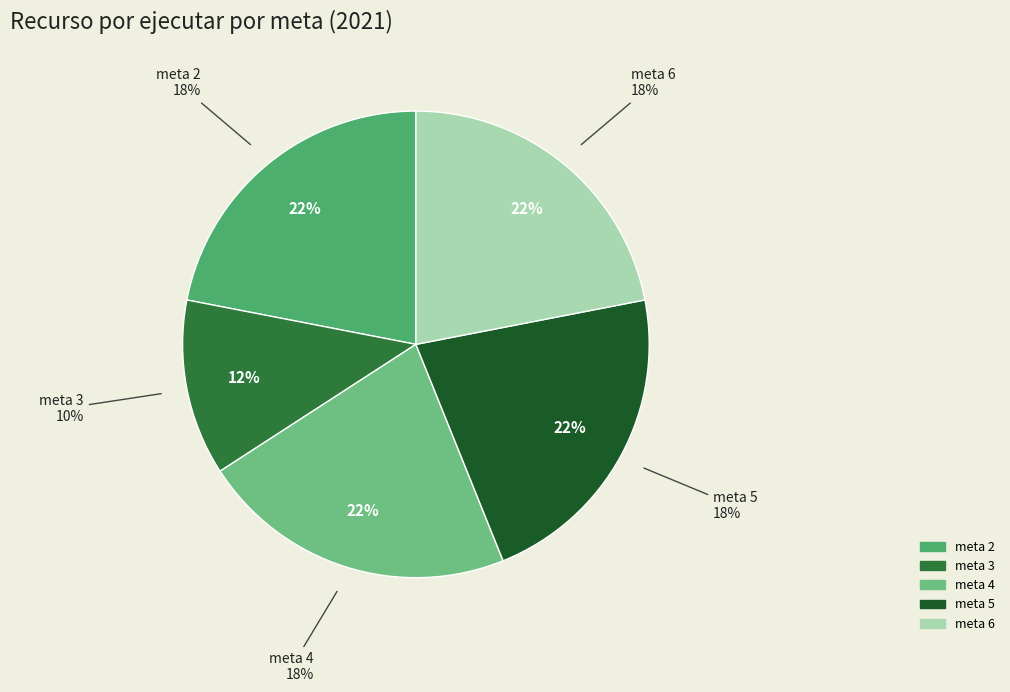

To the nearest percent, what is the difference between the largest and smallest slice percentages?

10%